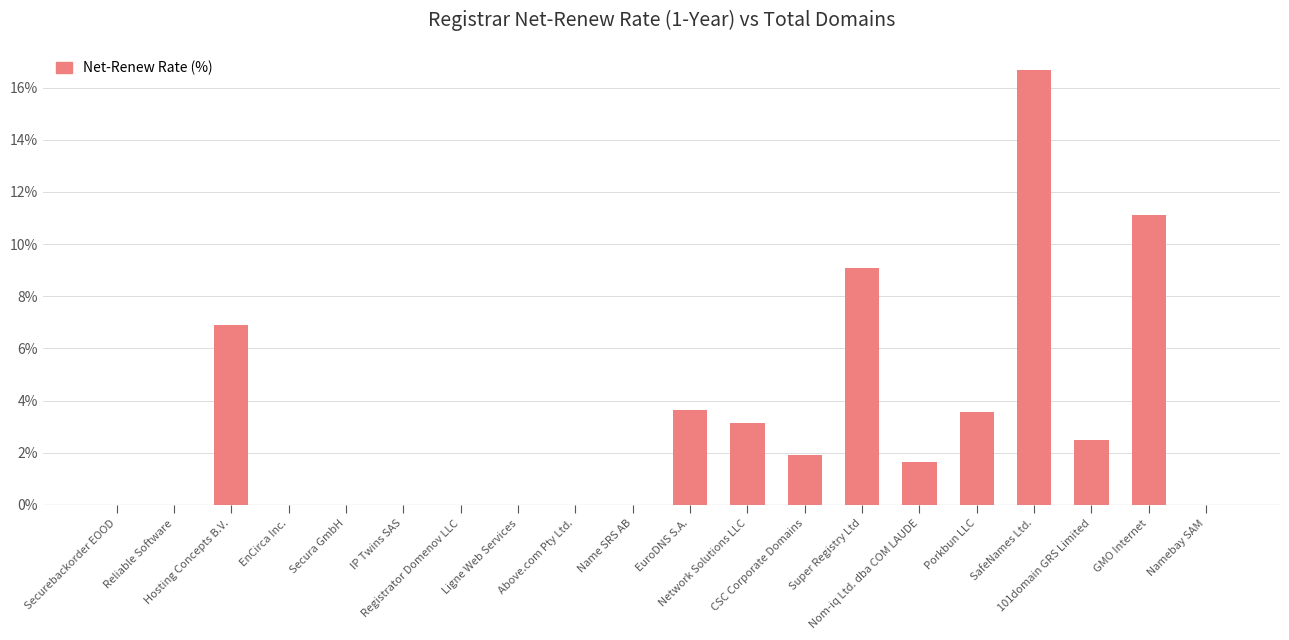

What is the maximum value shown in the chart?

16.7